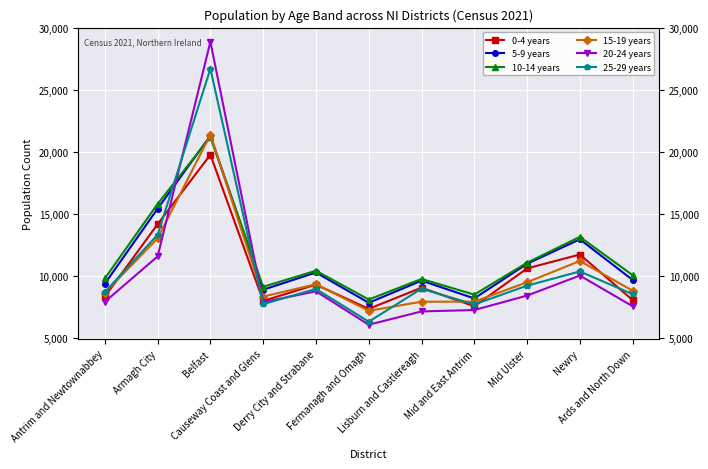

Which series has the largest total across all categories?

10-14 years